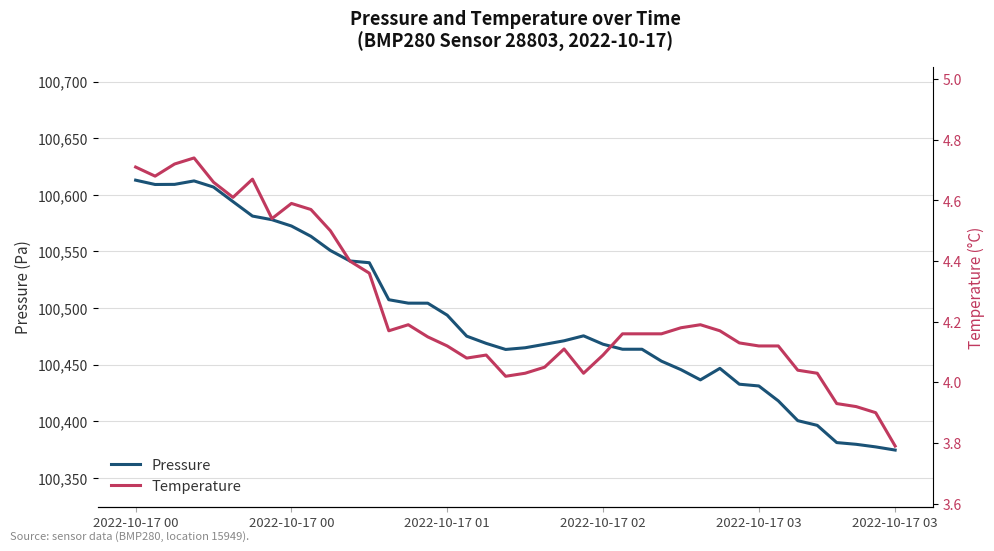

Count the number of data series in this chart.

2